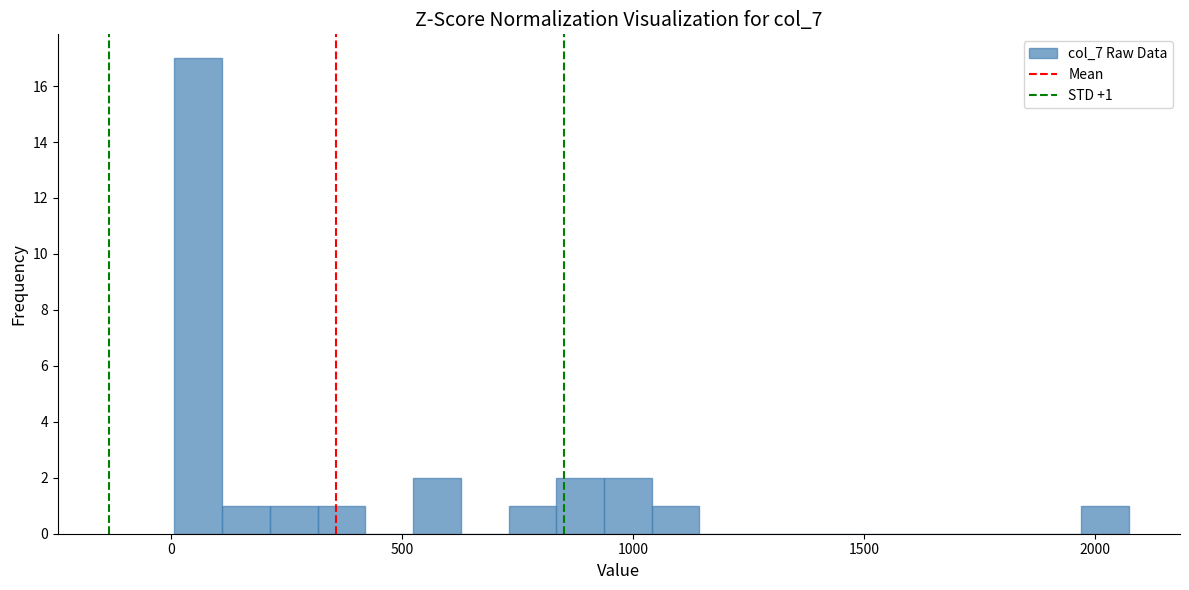

Read against the x-axis, roughly where is the centre of the tallest bar?

50